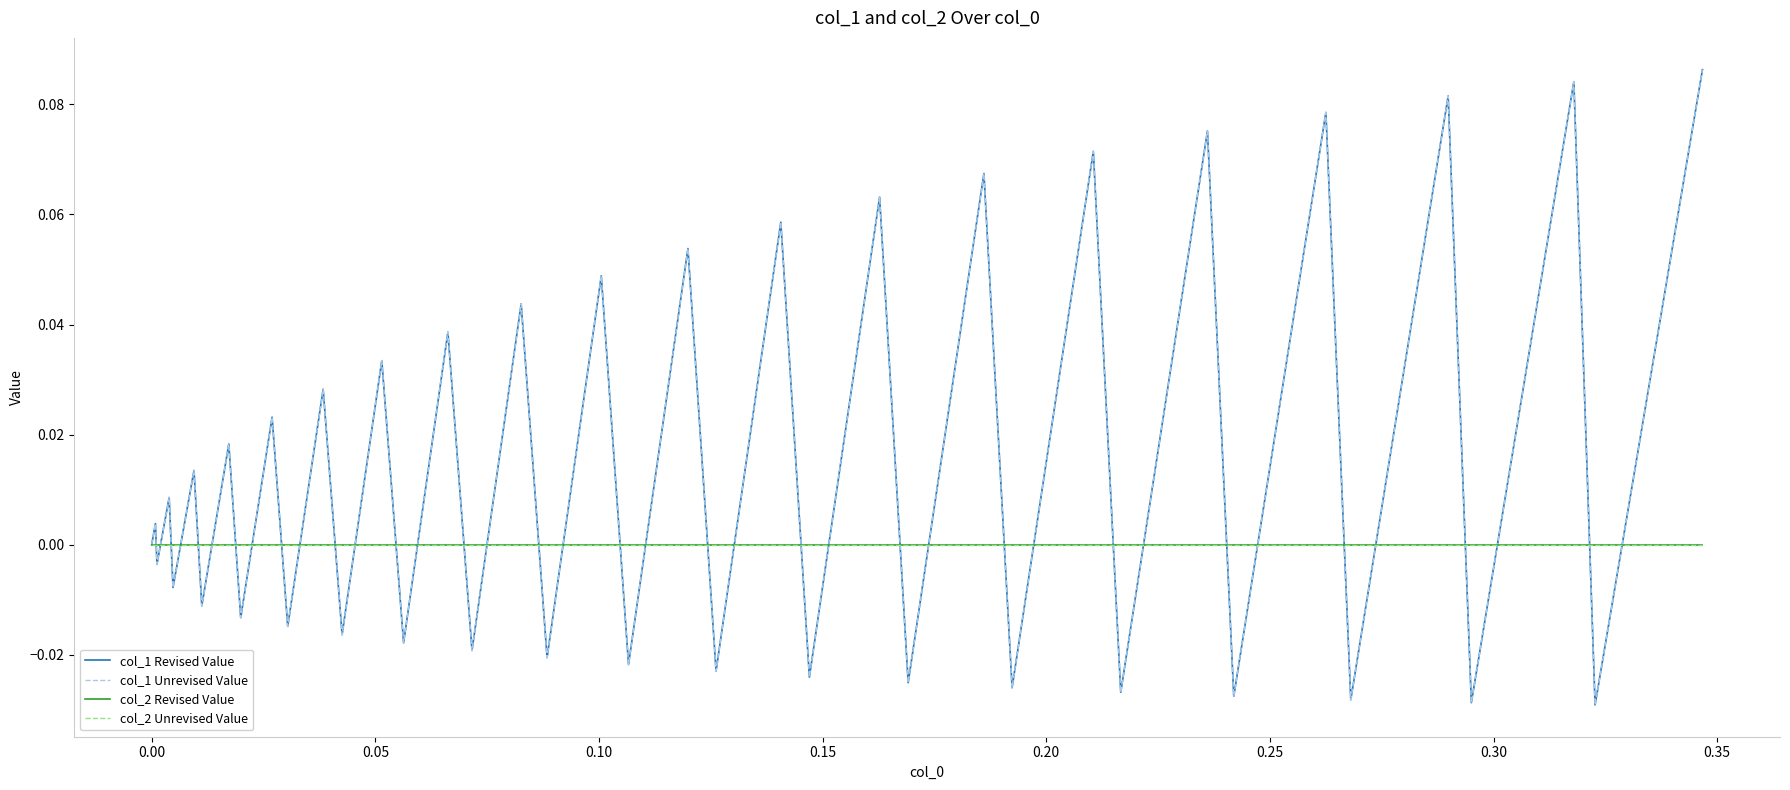

Does the chart have visible grid lines?

No